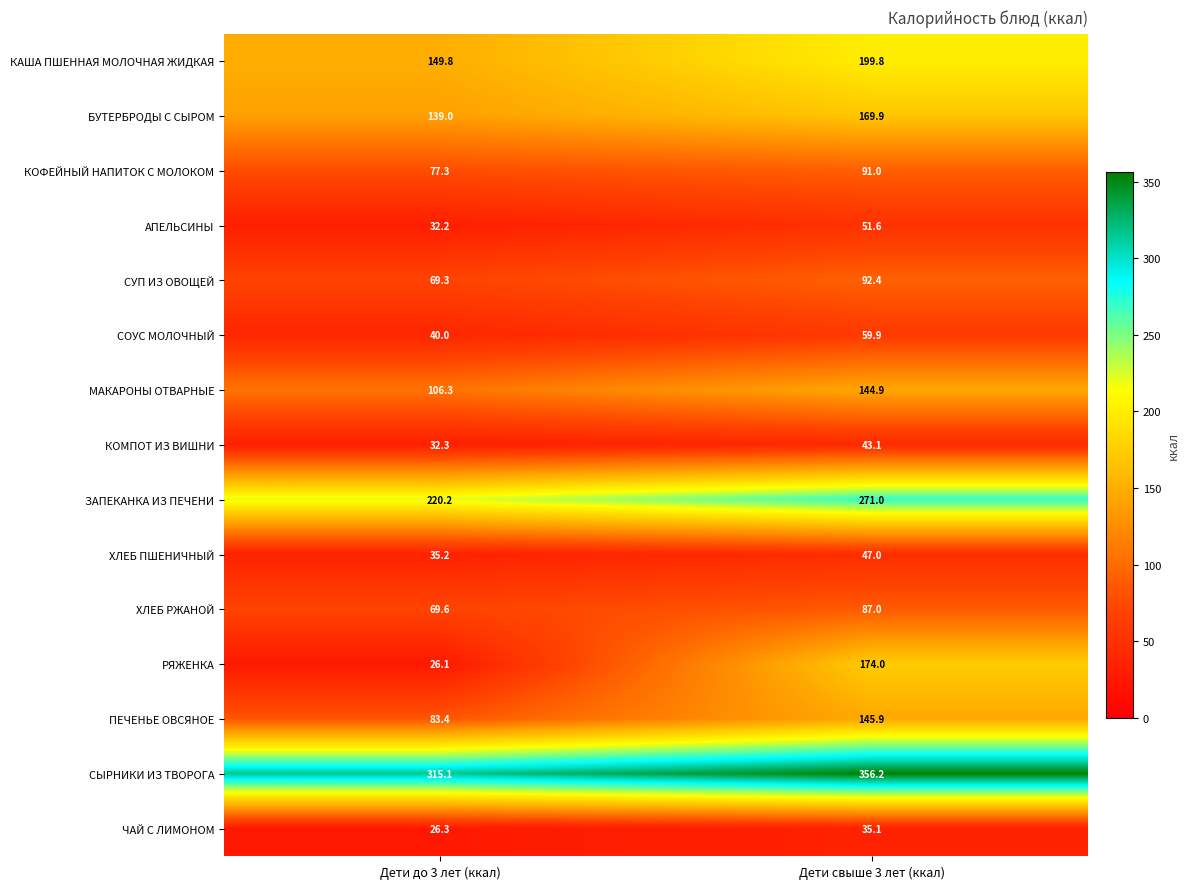

Which category has the highest value across all series?

Дети свыше 3 лет (ккал)